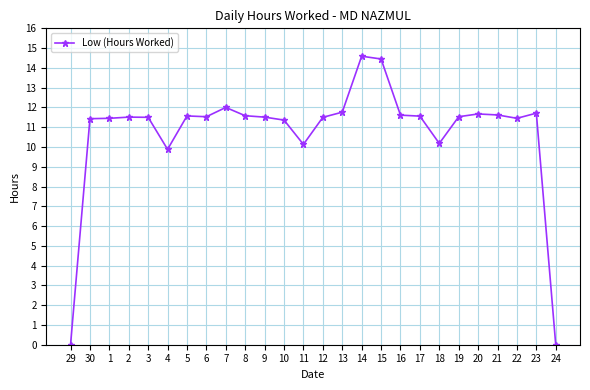

What is the difference between the maximum and minimum values?

14.6